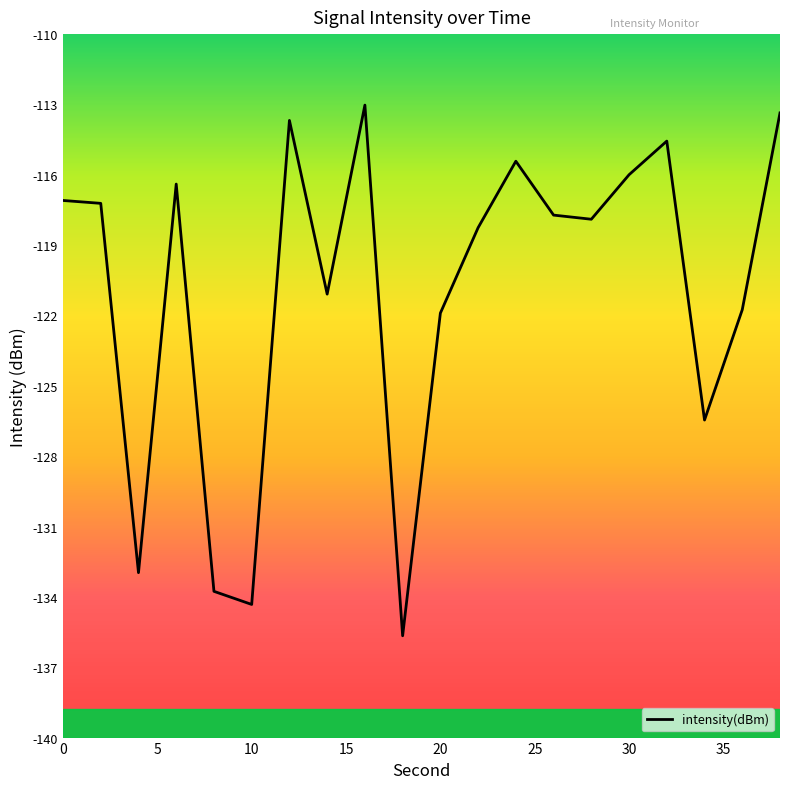

What is the maximum value shown in the chart?

-113.0